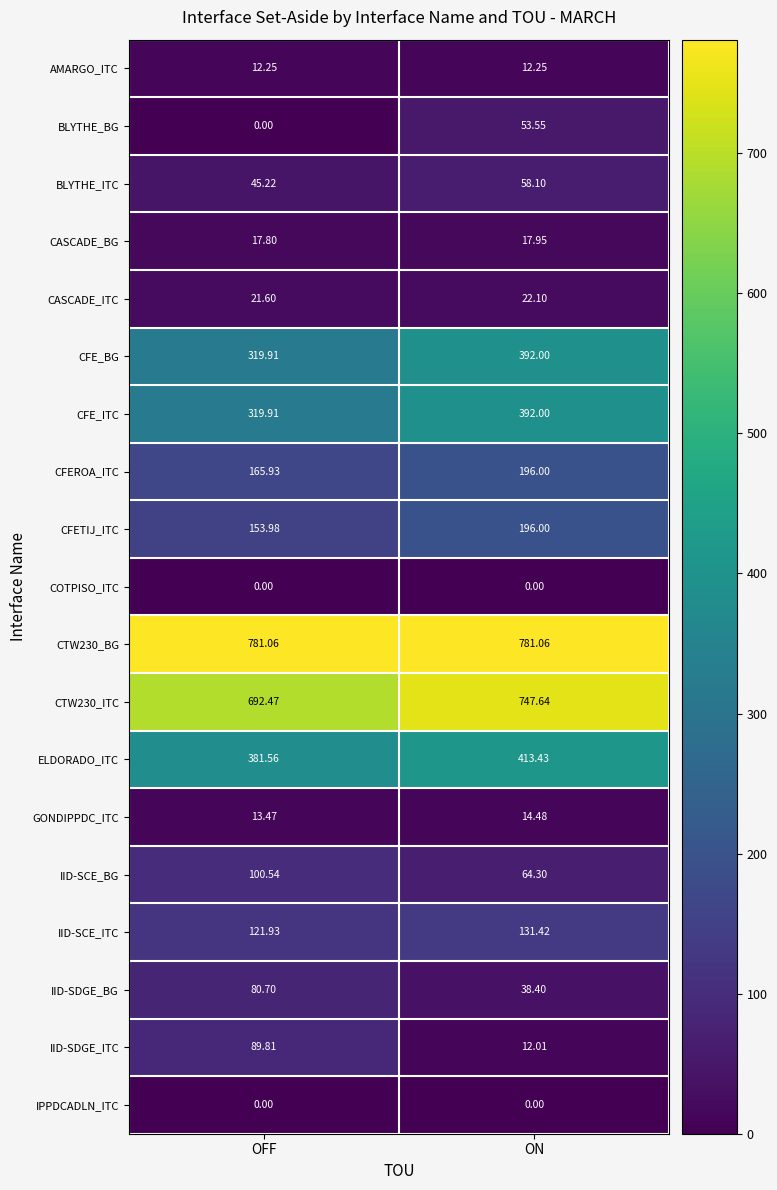

How many distinct data groups are displayed?

19